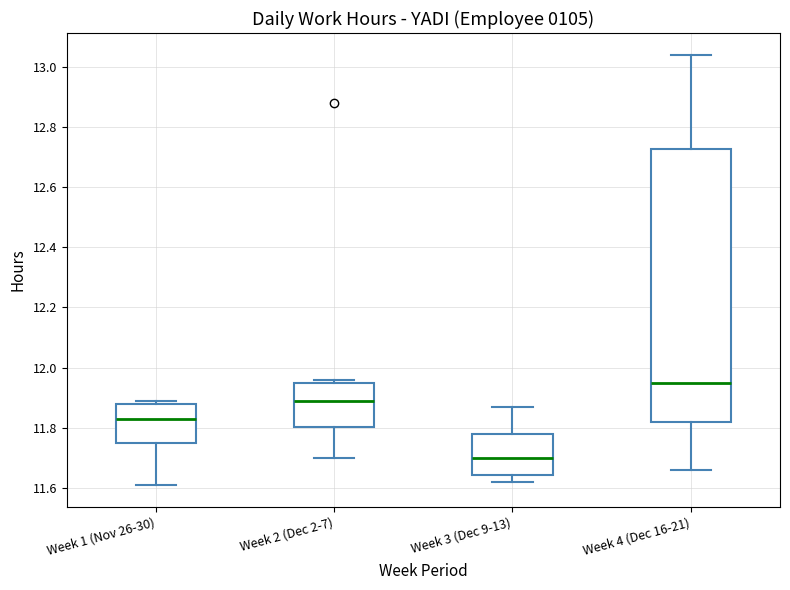

Where does the median line of the box for Week 1 (Nov 26-30) sit on the y-axis? The values are not printed on the chart, so give them approximately, as read against the axis.

11.84